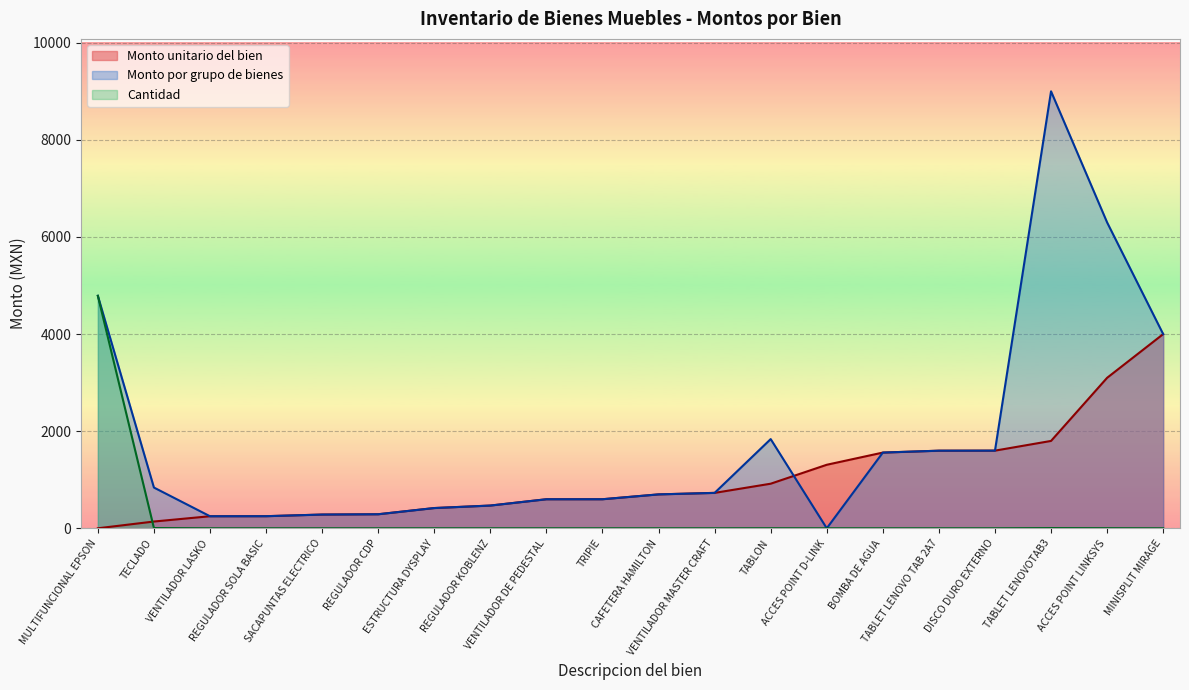

Is the value of Monto unitario del bien at TABLON greater than the value of Cantidad at ACCES POINT LINKSYS?

Yes